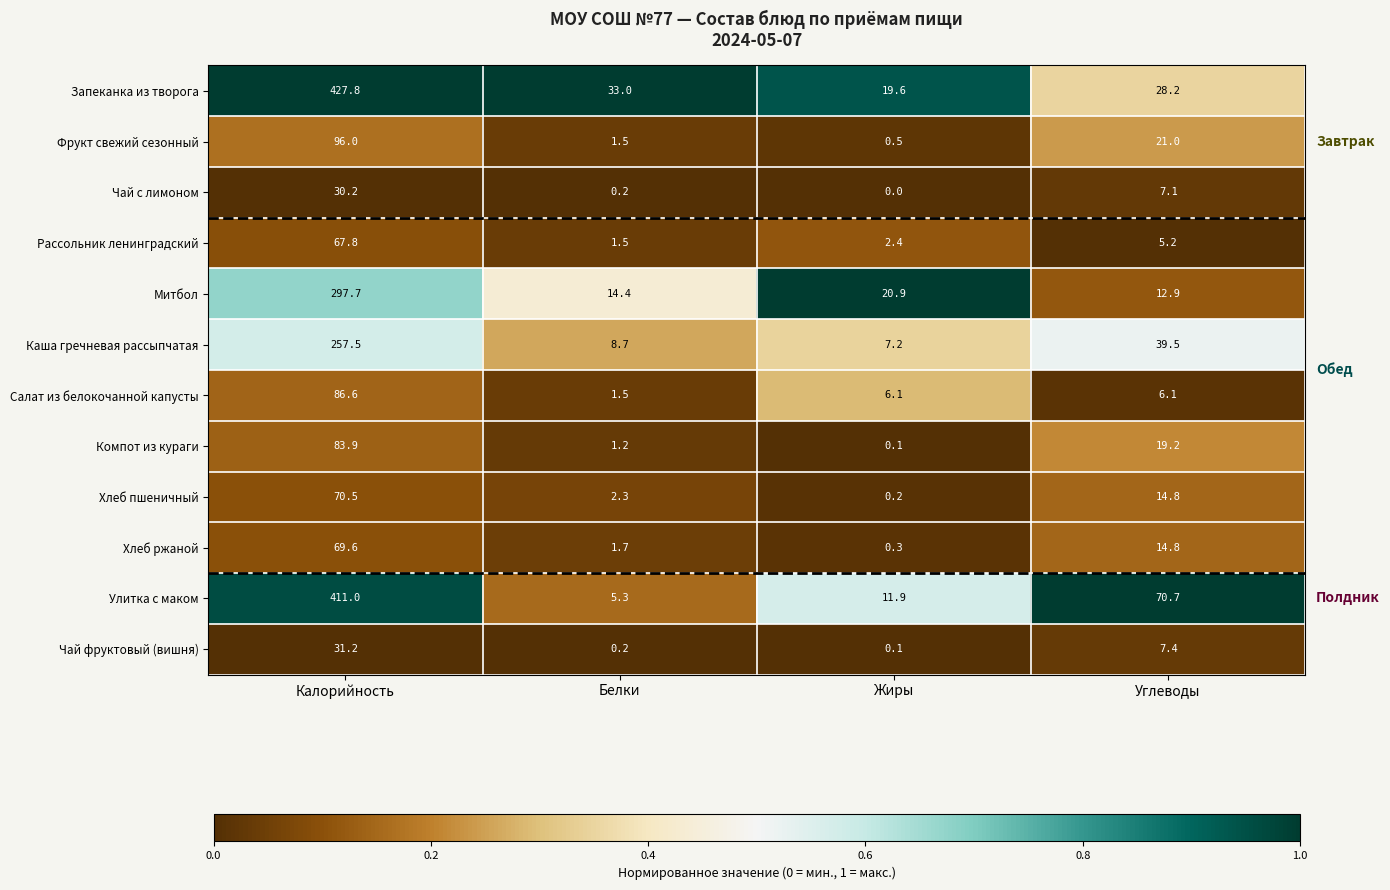

At which label does Митбол reach its minimum?

Углеводы